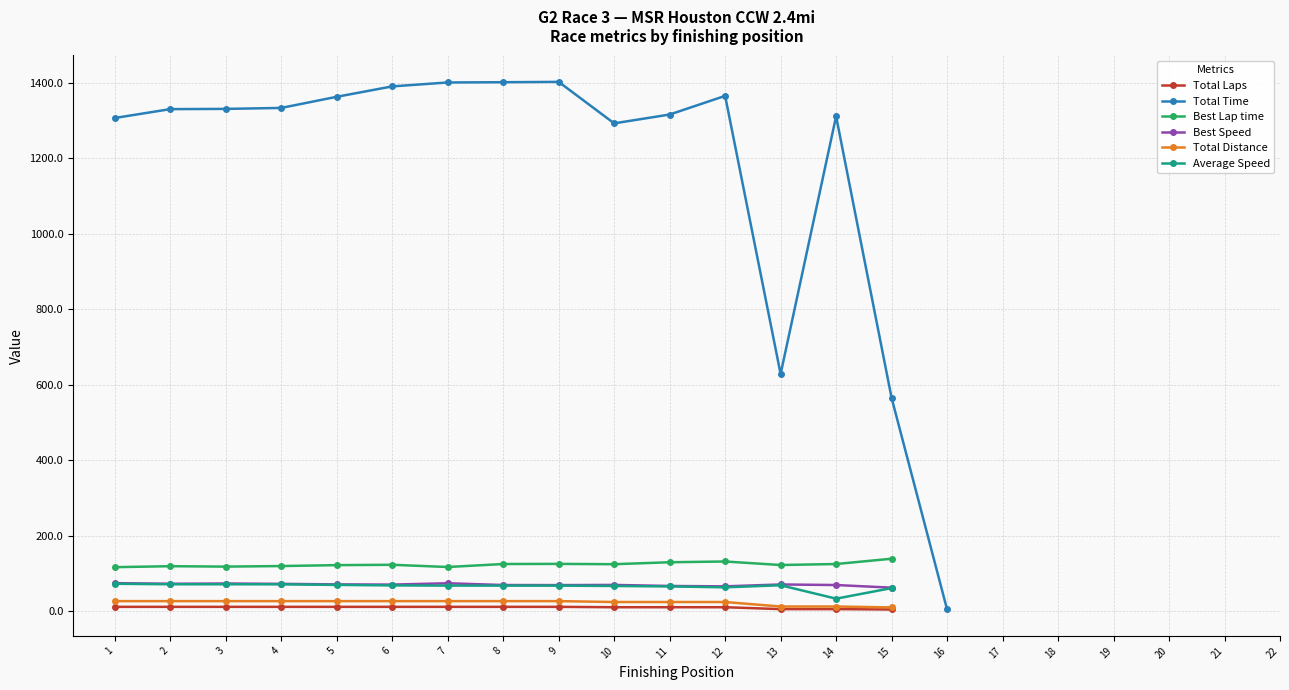

Is it true that Average Speed equals -35.6 at Jim Jones?

False